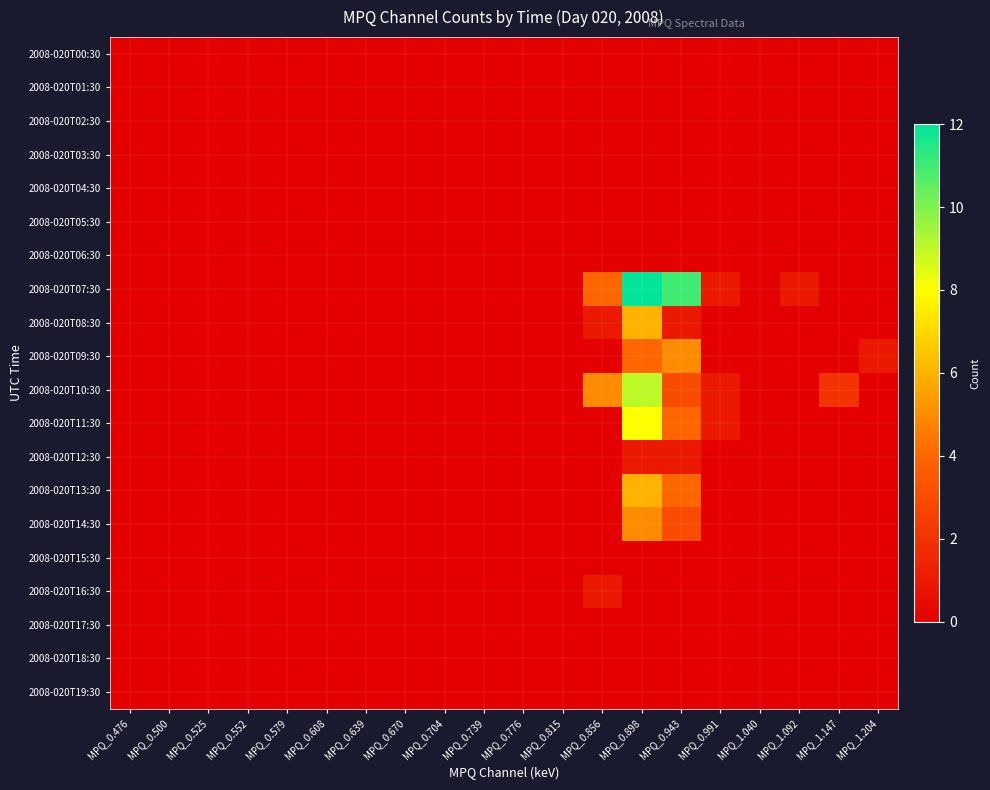

How many categories are shown in the chart?

20